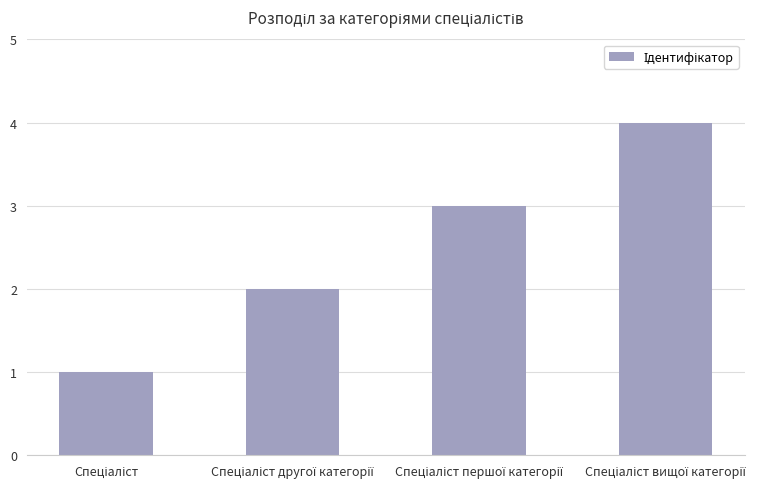

How many data points does each series have?

4